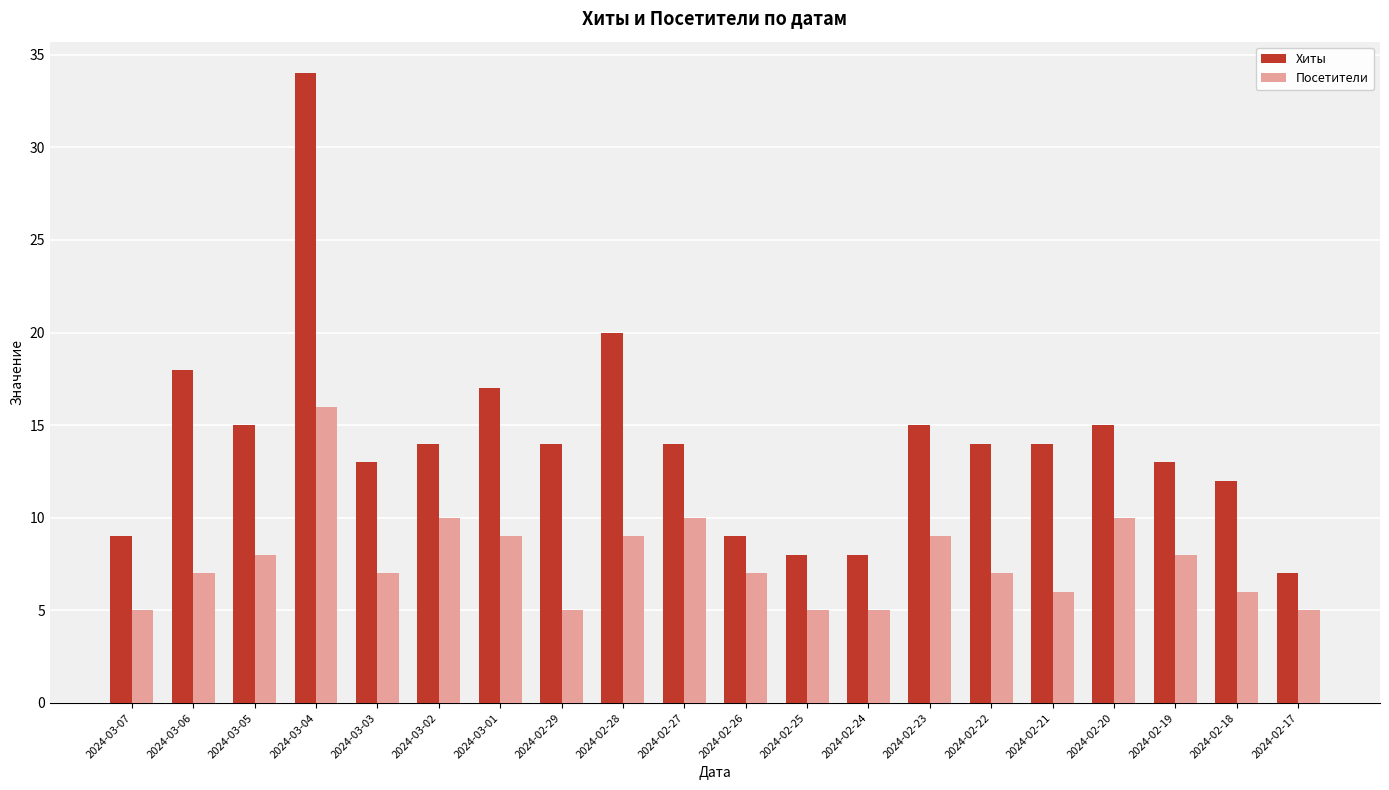

Is it true that Посетители equals 7 at 2024-02-20?

False